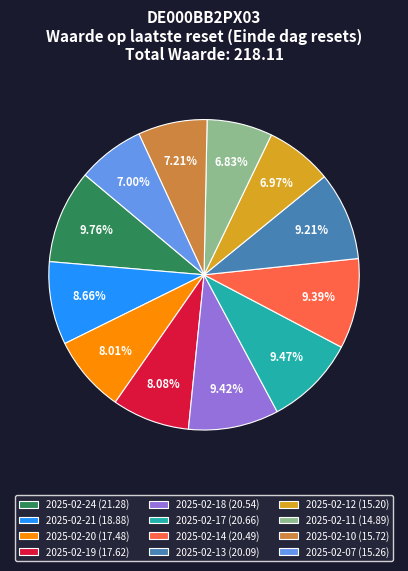

To the nearest percent, what is the average slice percentage?

8%